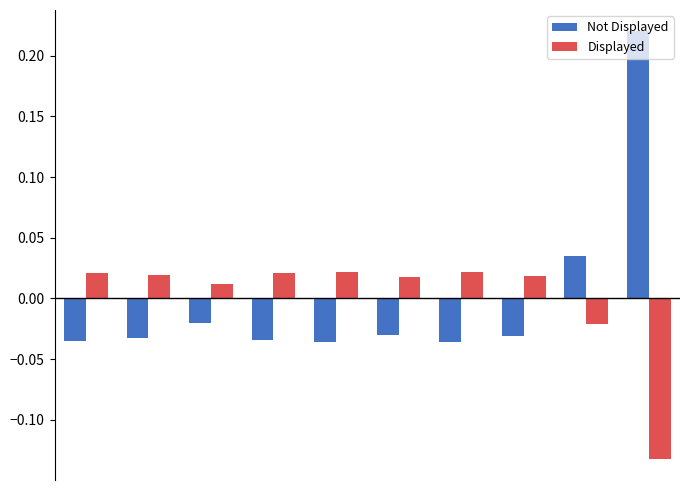

At how many categories does at least one series exceed 0?

10